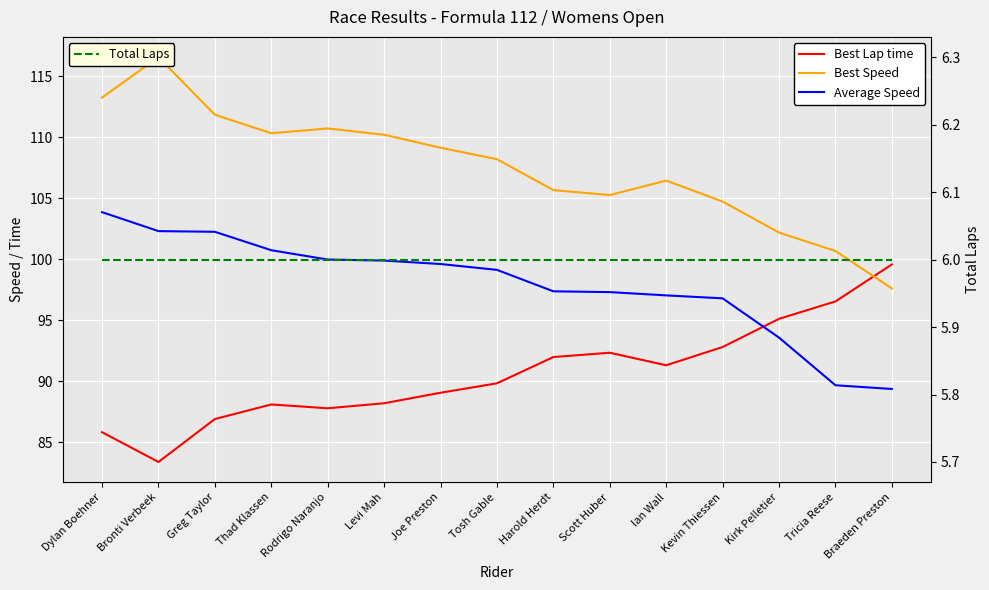

The Best Lap time series shows 140.1 at Kirk Pelletier. True or false?

False